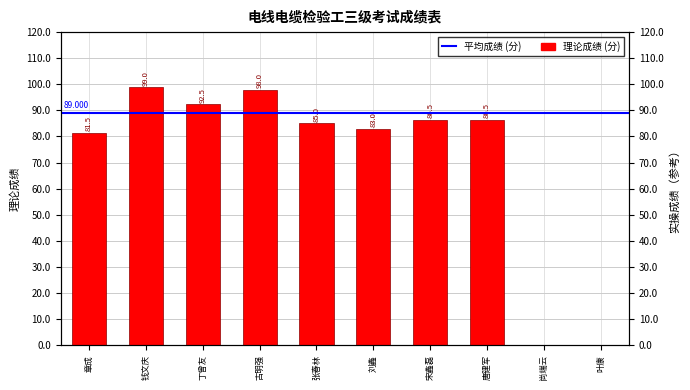

How many values are below 86?

5